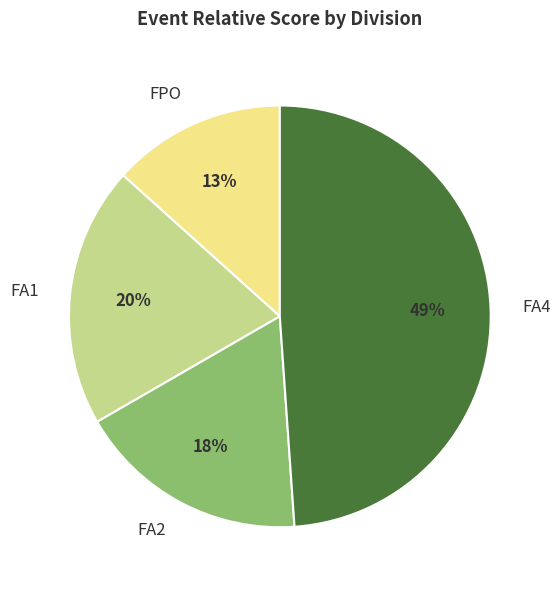

What is the largest slice in the pie chart?

FA4